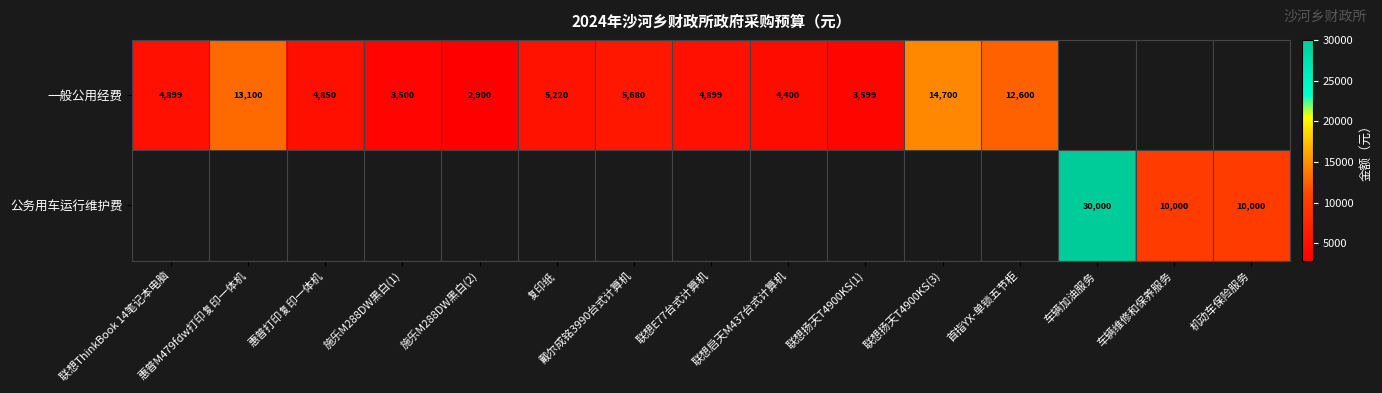

The 一般公用经费 series shows 5220 at 复印纸. True or false?

True